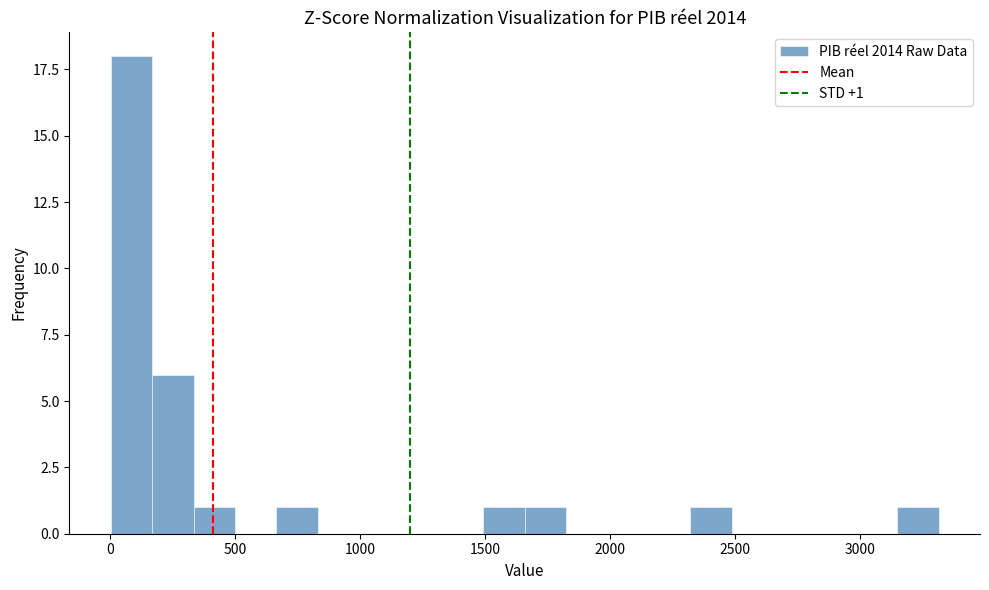

Read against the x-axis, roughly where is the centre of the tallest bar?

100